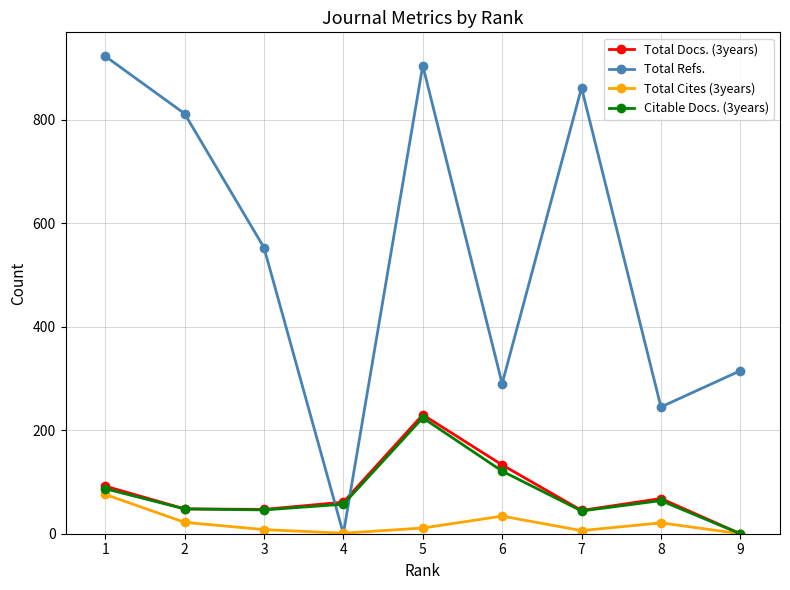

Which series has the widest spread of values?

Total Refs.